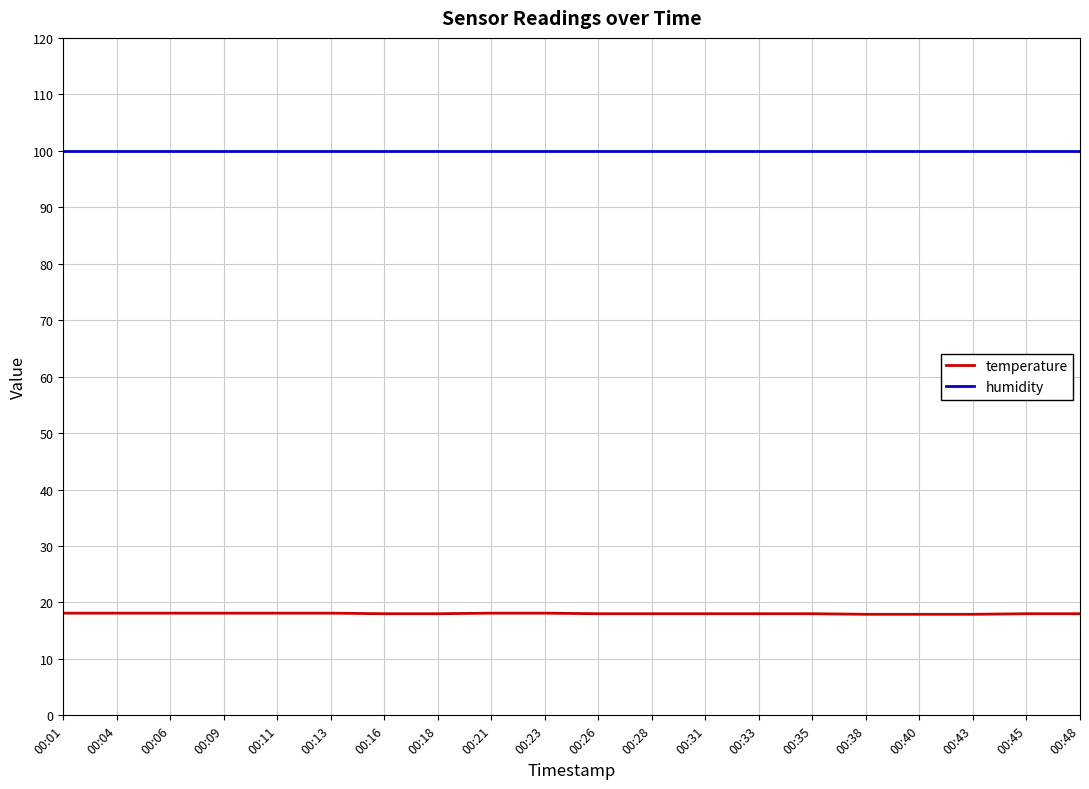

Is it true that temperature equals 17.9 at 00:40?

True